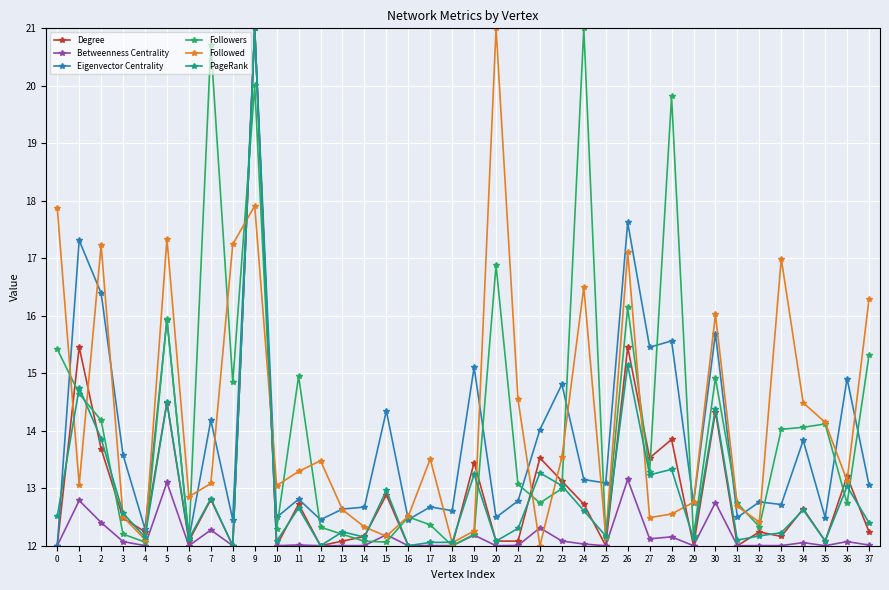

At how many categories does at least one series exceed 20?

4